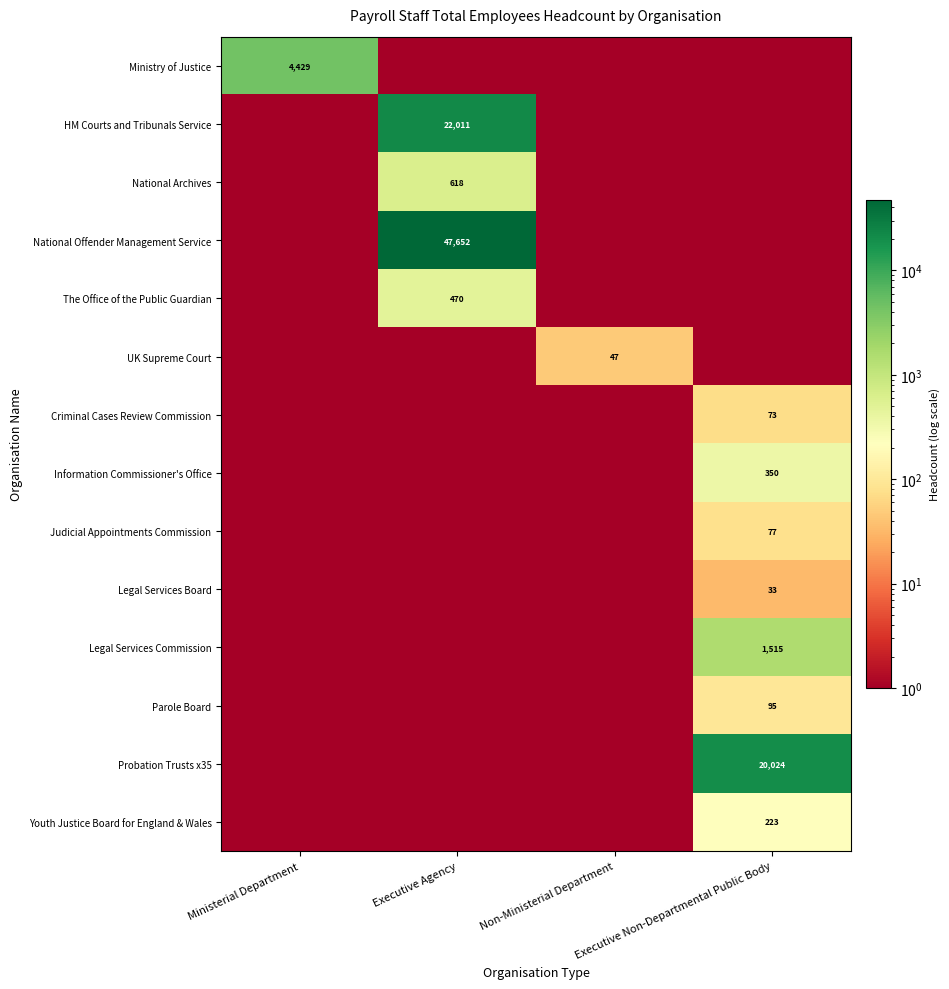

What is the average value of the Legal Services Commission series?

378.8